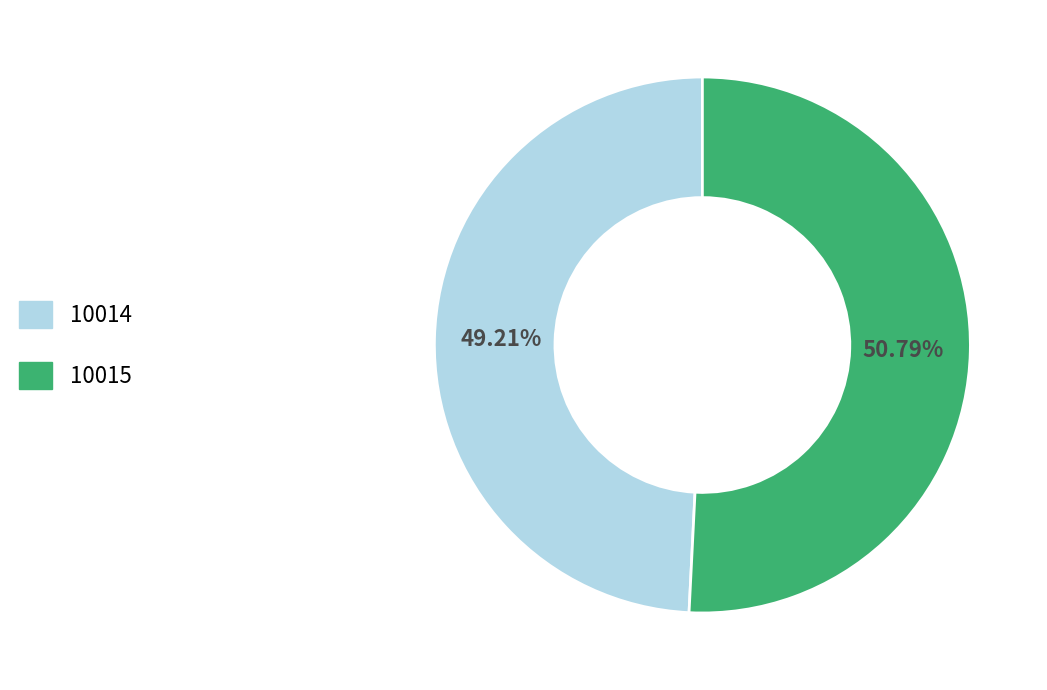

What is the total percentage of 10014 and 10015?

100.0%